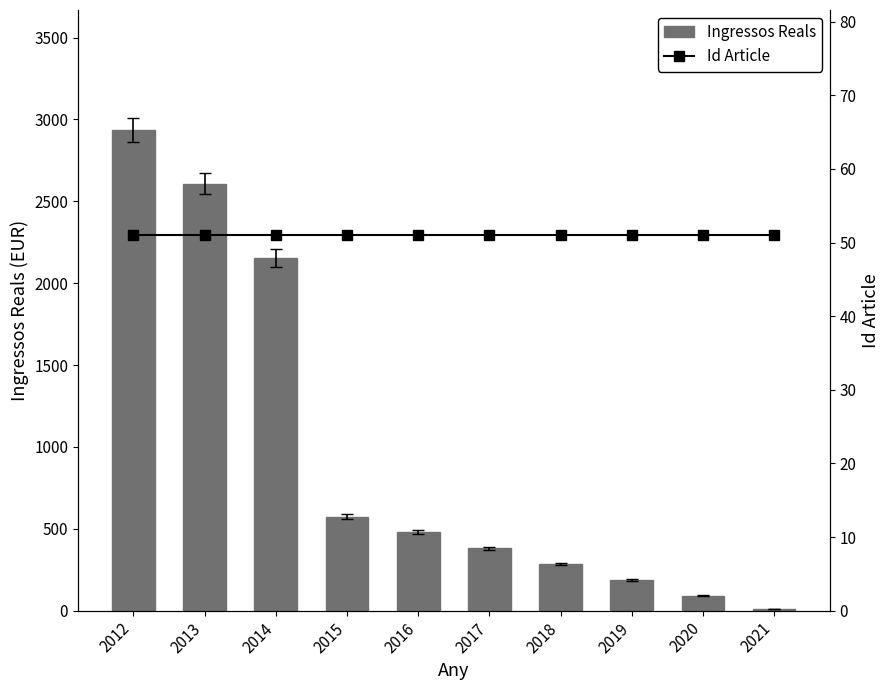

What is the maximum value for Id Article?

51.0